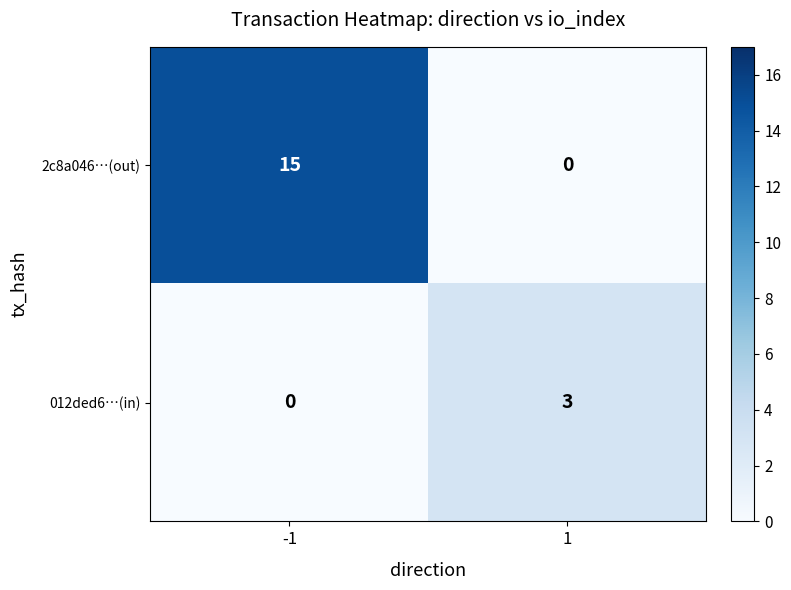

What is the greatest value displayed?

15